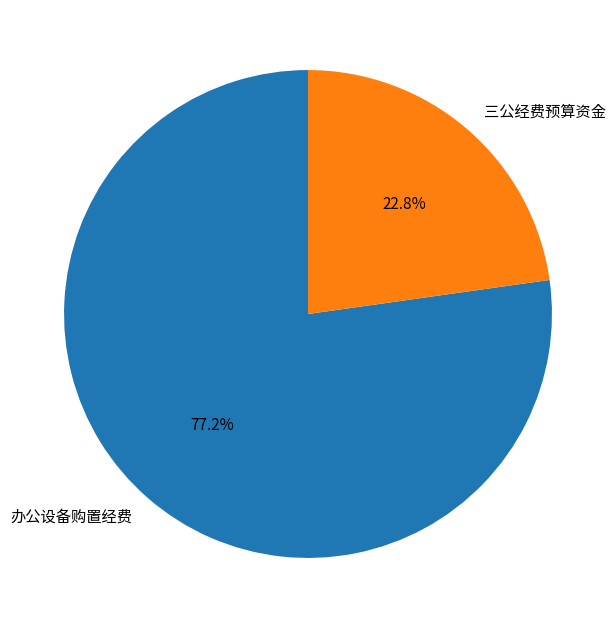

How many segments does this pie chart have?

2